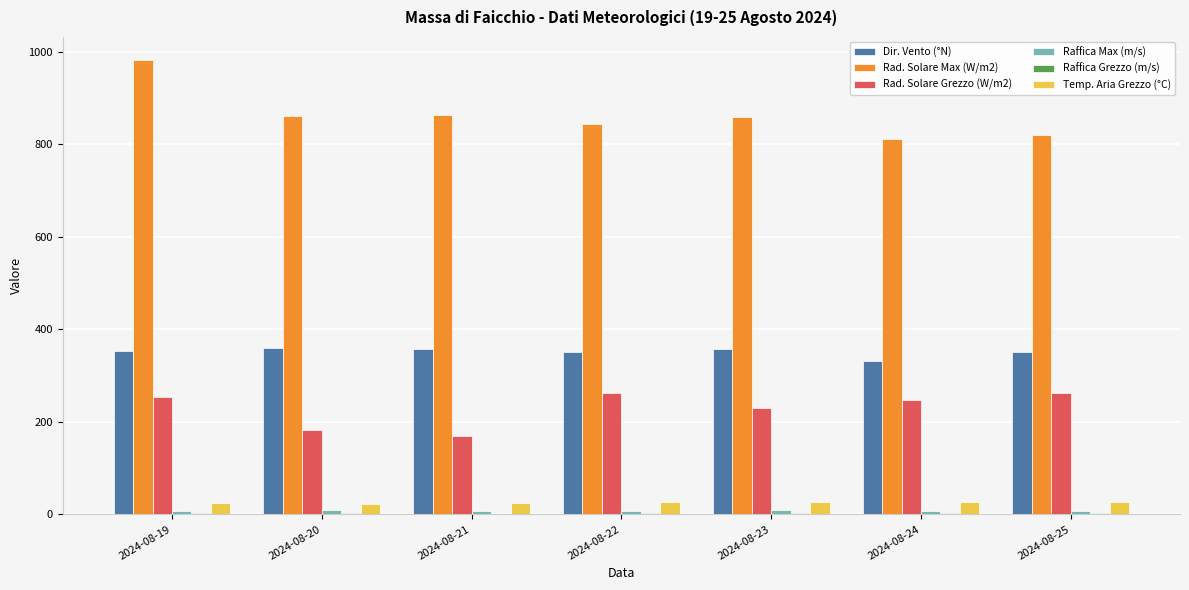

Which series has the largest range (max minus min)?

Rad. Solare Max (W/m2)